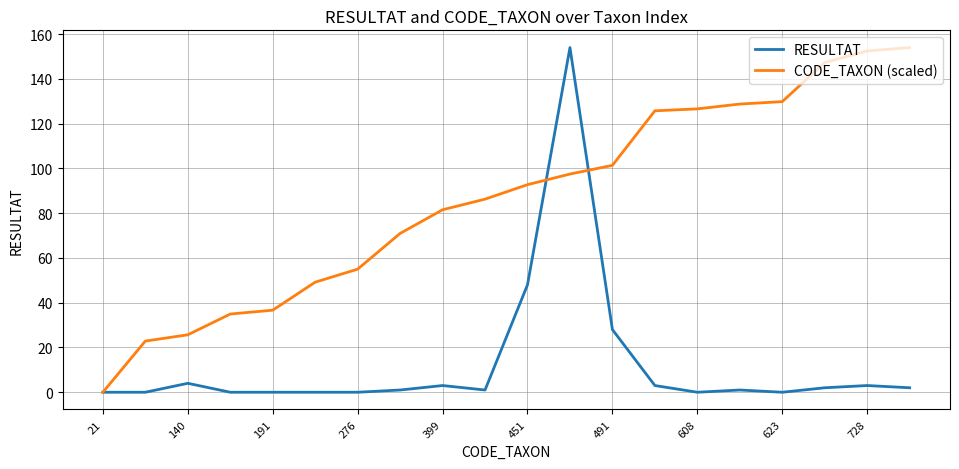

Which series has the largest total across all categories?

CODE_TAXON (scaled)